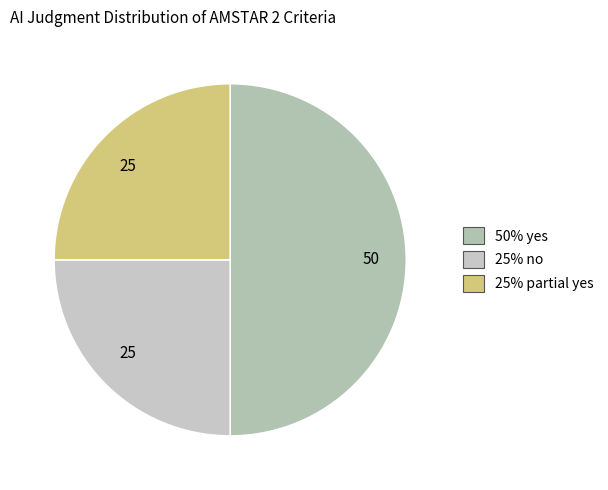

Count the number of slices in the pie.

3